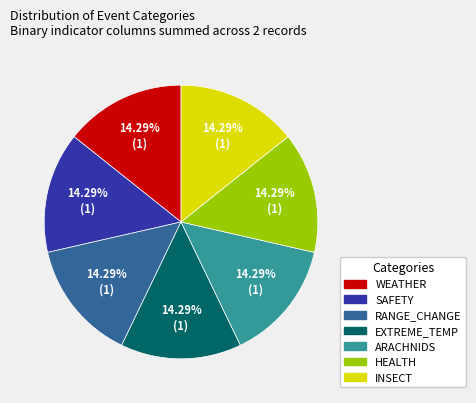

Is there any slice that represents more than half of the pie?

No